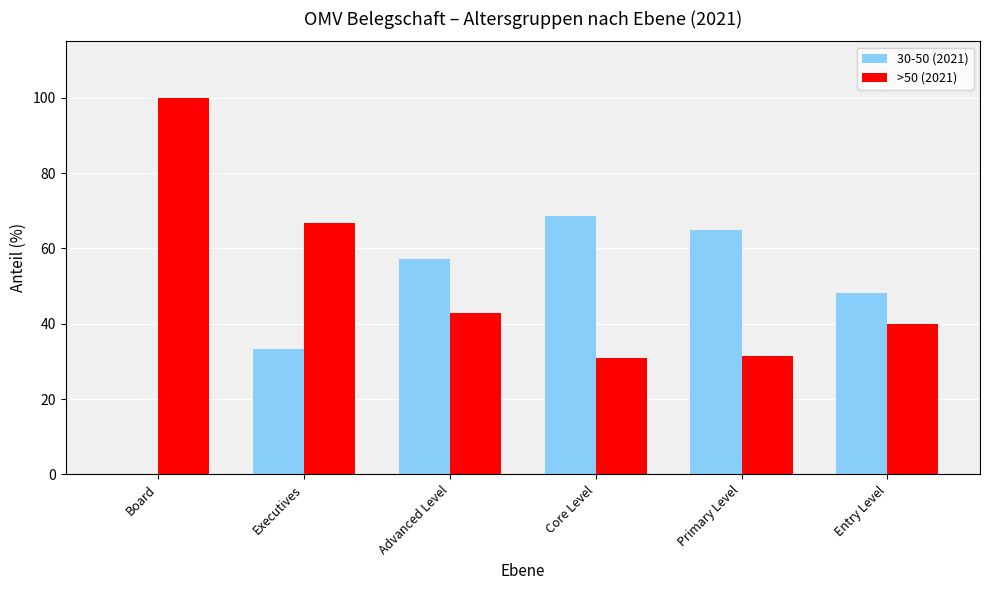

How many data points does each series have?

6